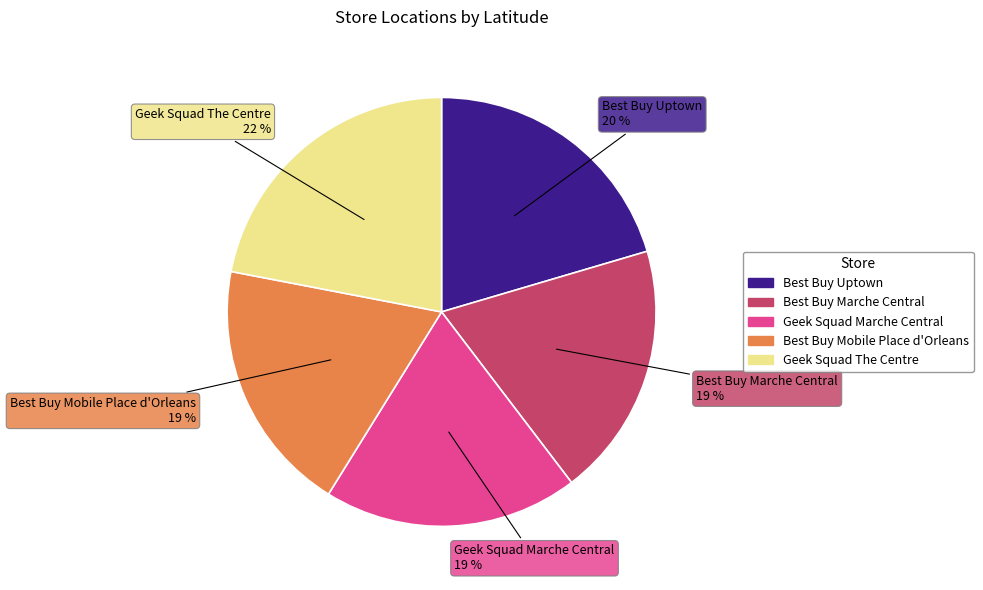

What percentage is the Geek Squad Marche Central slice, to the nearest percent?

19%